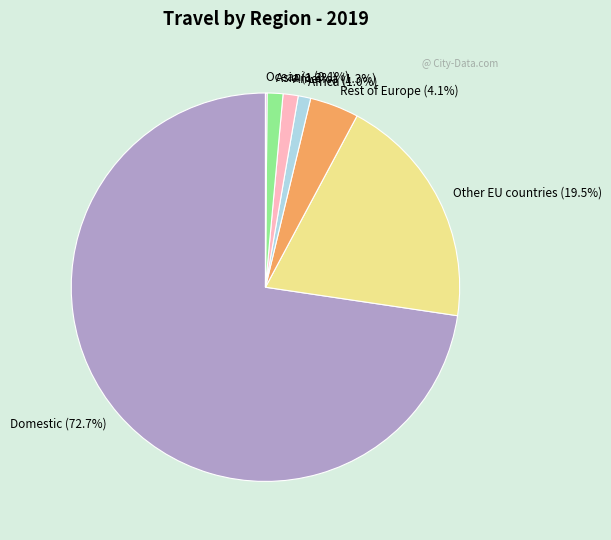

Combined, do America and Domestic account for over 50%?

Yes